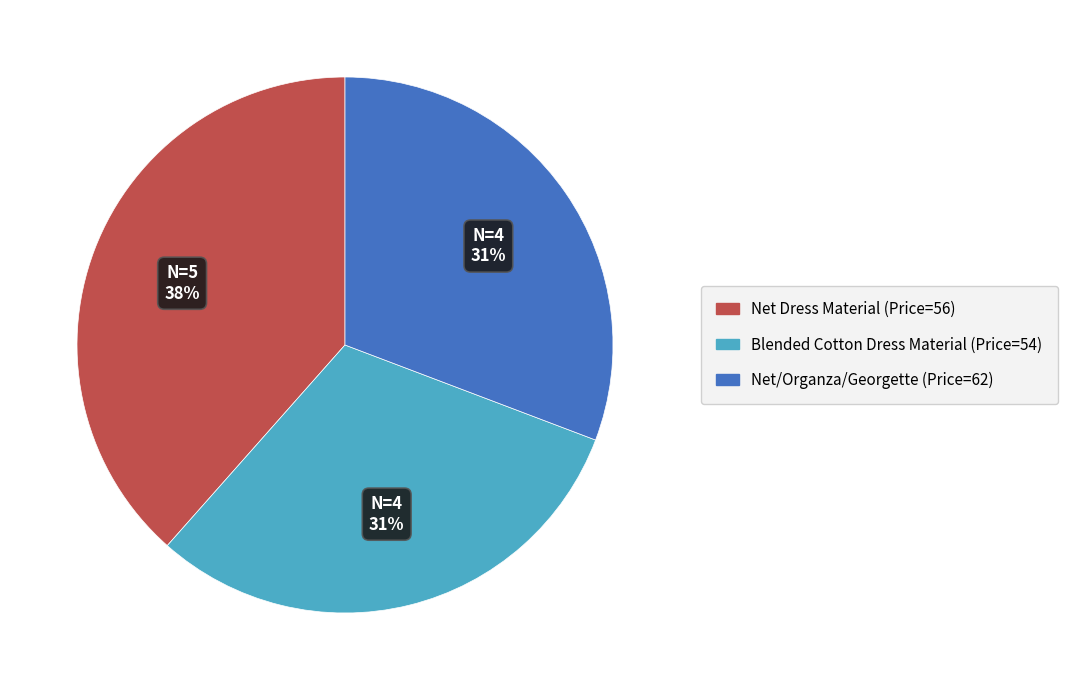

To the nearest percent, what is the combined percentage of Net/Organza/Georgette (Price=62) and Net Dress Material (Price=56)?

69%